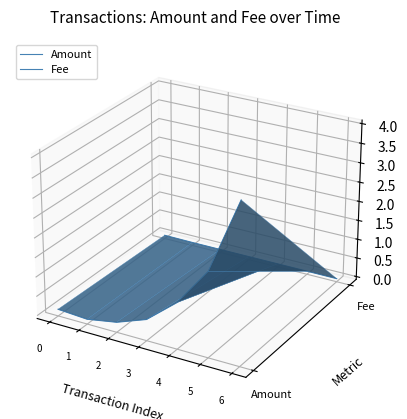

List the series in order of their overall mean, lowest first.

Amount, Fee